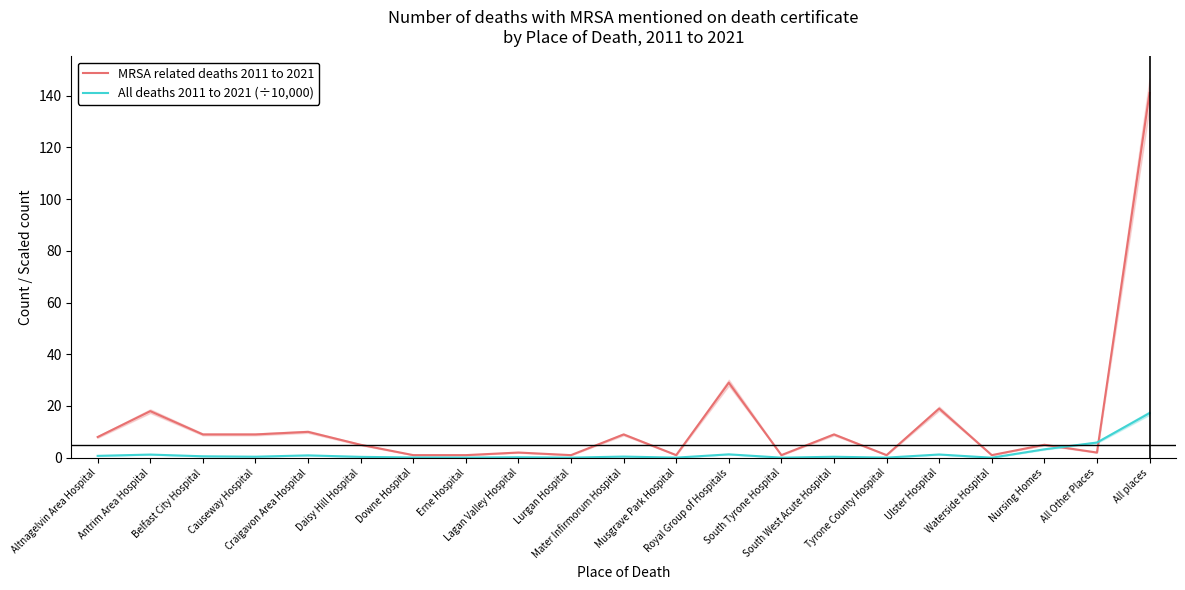

At which category is the sum across all series the highest?

All places